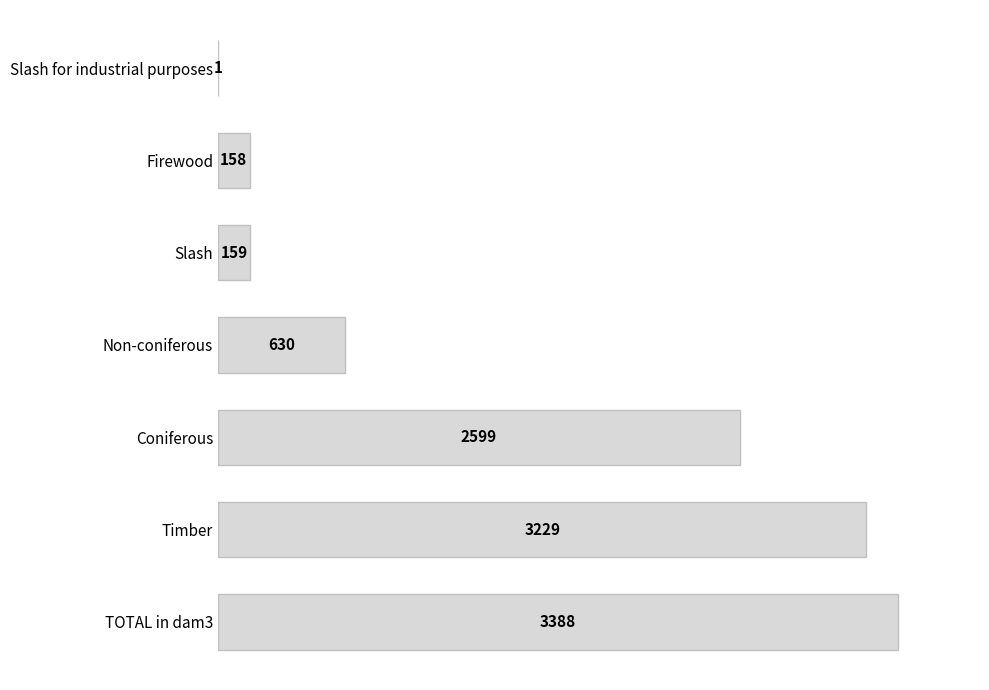

What is the greatest value displayed?

3388